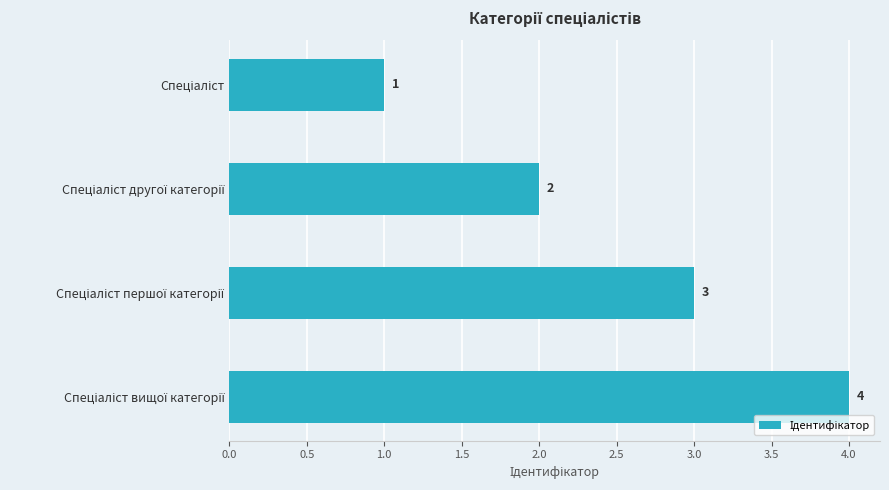

What is the greatest value displayed?

4